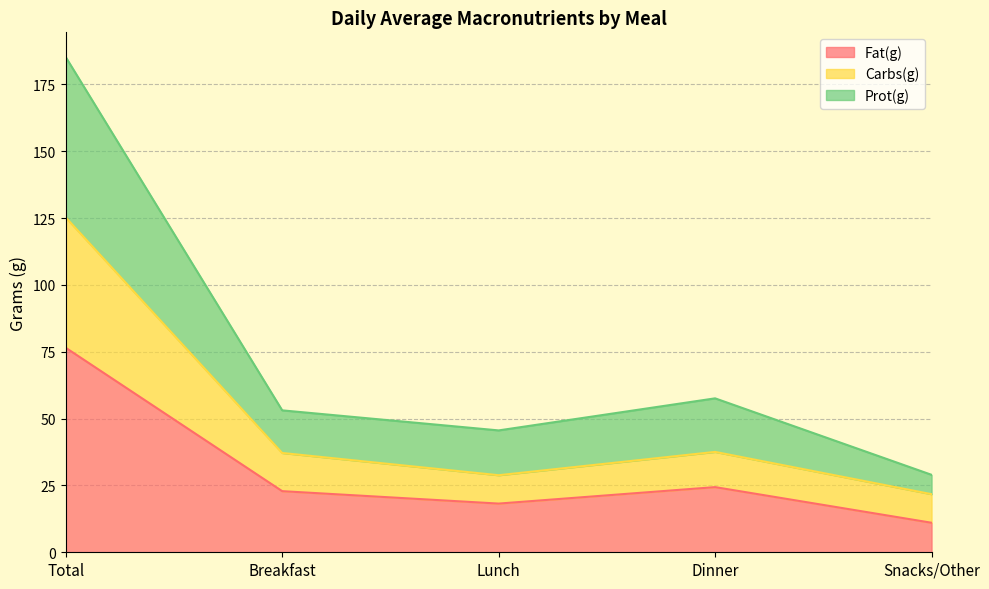

Is the value of Prot(g) at Breakfast greater than the value of Carbs(g) at Lunch?

Yes